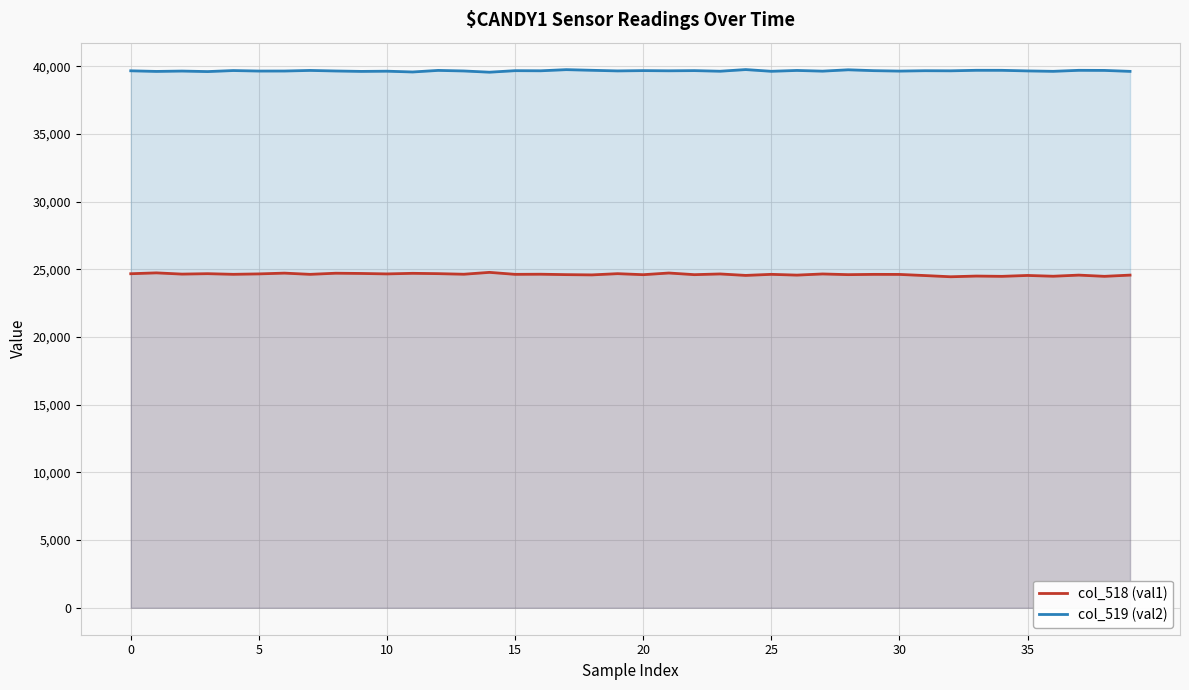

Rank the series by their average value, from lowest to highest.

col_518 (val1), col_519 (val2)